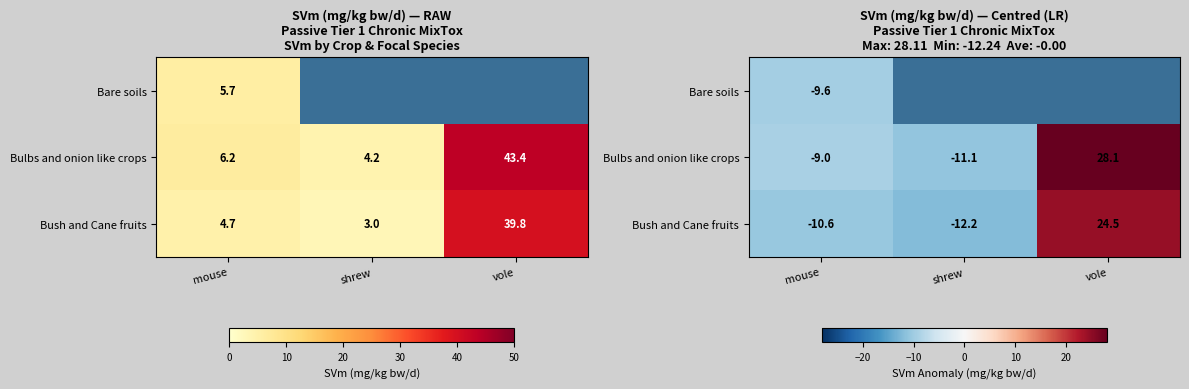

True or false: Bulbs and onion like crops has a value of -11.1 at shrew.

True